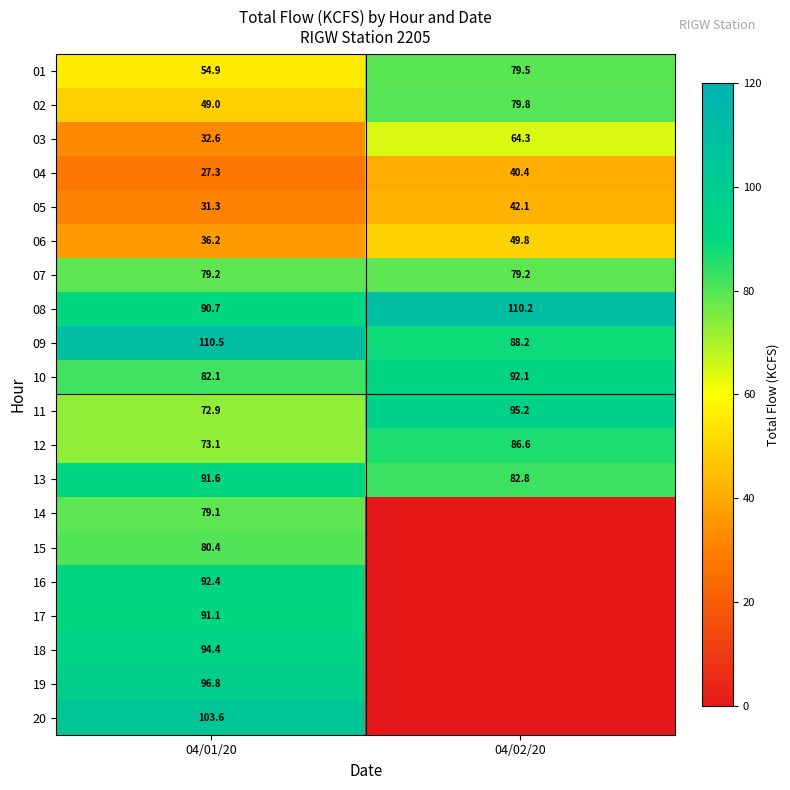

What is the difference between the 11 values at 04/02/20 and 04/01/20?

22.3